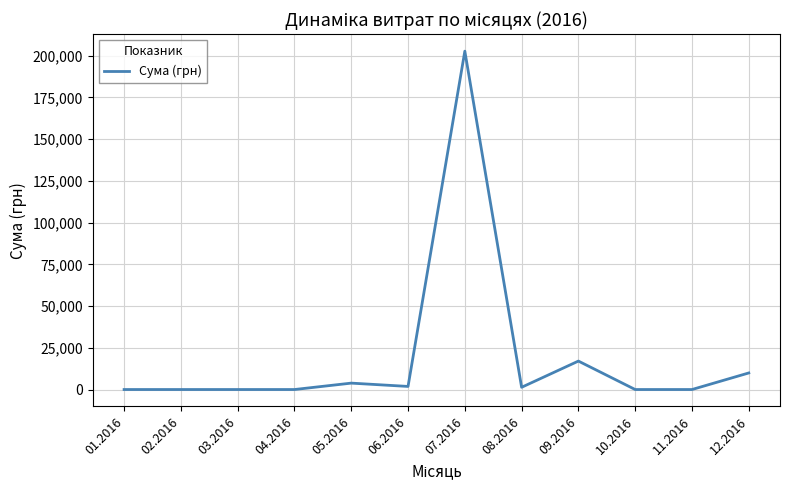

The value at 07.2016 is 202751.9. True or false?

True